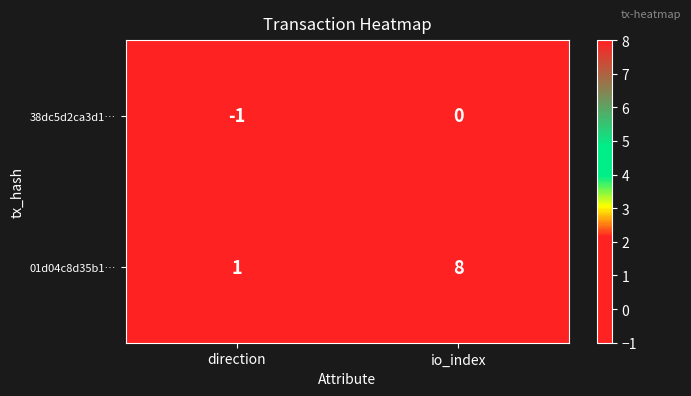

Reading left to right, transcribe all the data shown in this chart.

38dc5d2ca3d1…: -1	0
01d04c8d35b1…: 1	8